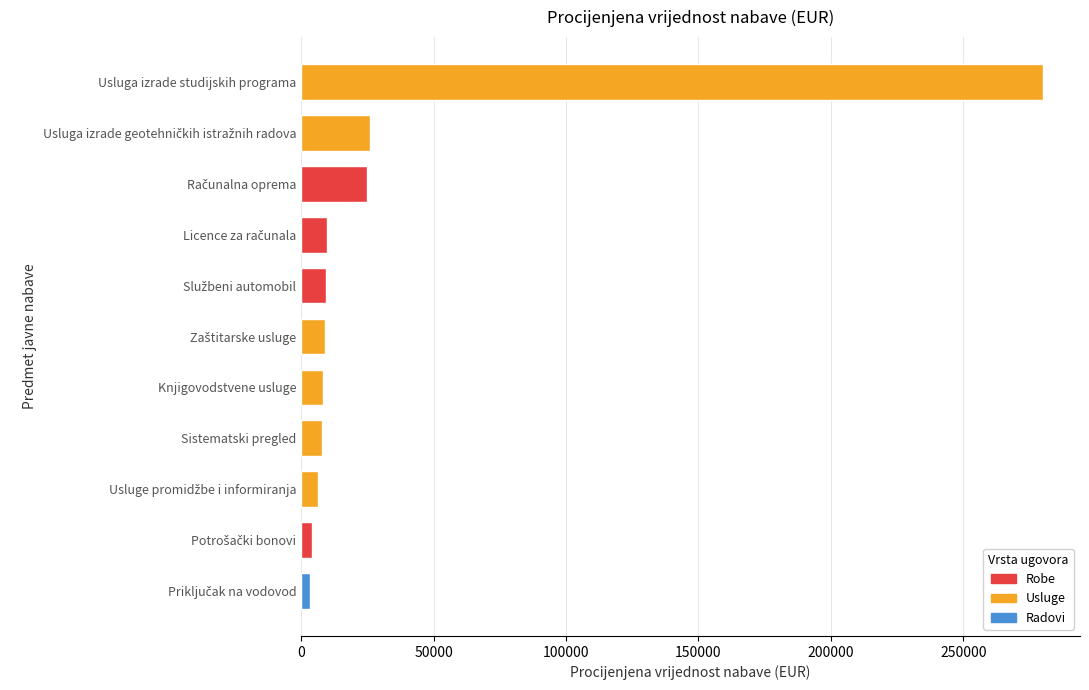

What is the maximum value shown in the chart?

280000